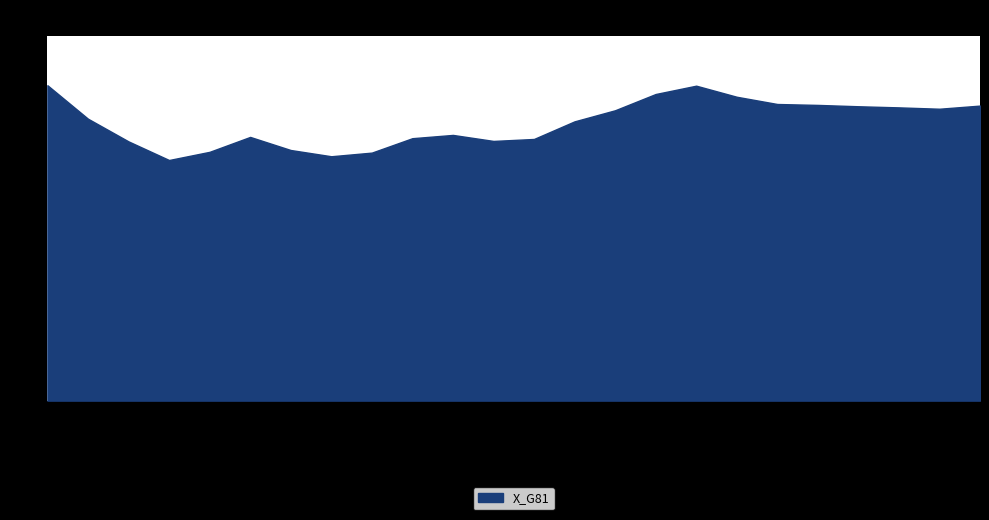

What is the approximate value at 05:00?

36.2